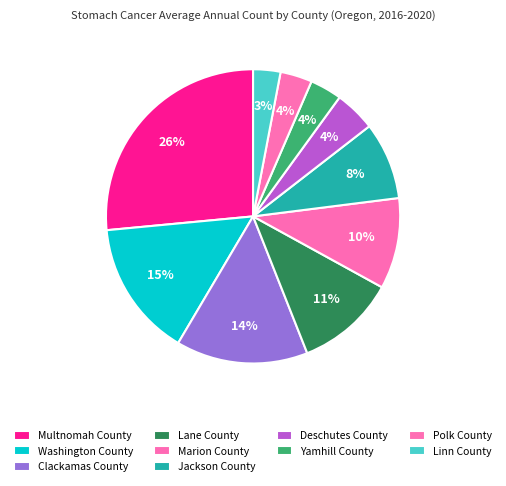

How many slices are in this pie chart?

10